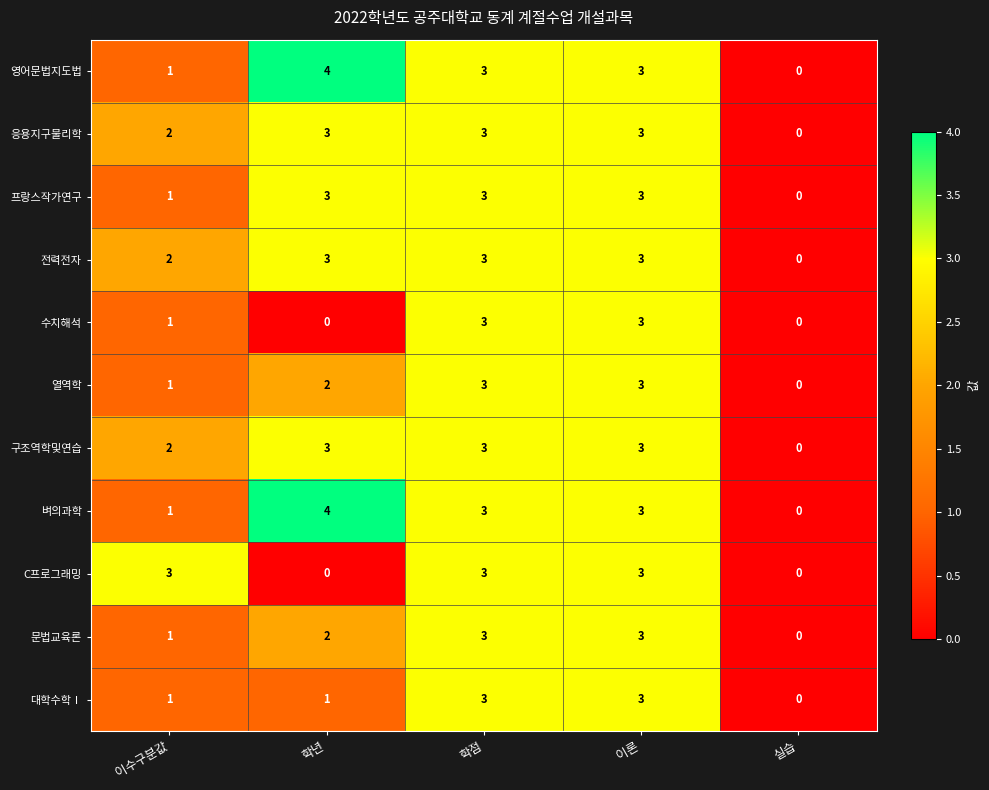

How many data points in 열역학 are less than 2?

2